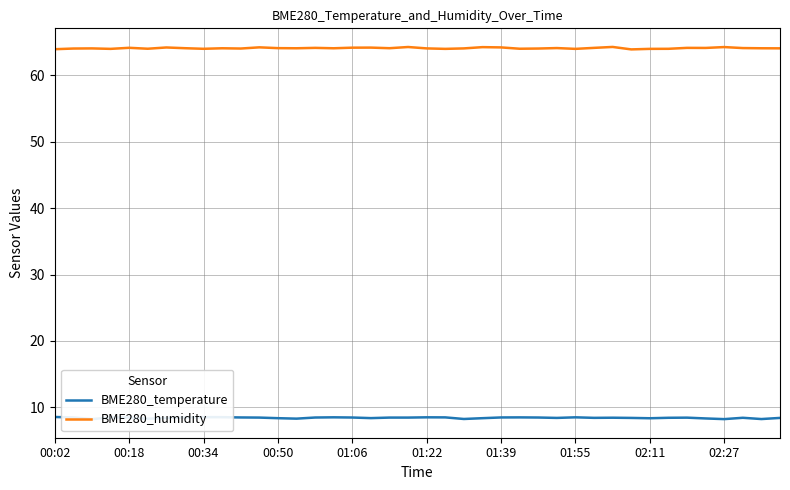

Reading left to right, transcribe all the data shown in this chart.

BME280_temperature: 8.6	8.5	8.2	8.5	8.5	8.3	8.4	8.5	8.5	8.5	8.5	8.5	8.4	8.3	8.5	8.5	8.5	8.4	8.5	8.5	8.5	8.5	8.2	8.4	8.5	8.5	8.5	8.4	8.5	8.4	8.4	8.4	8.4	8.4	8.4	8.3	8.2	8.4	8.2	8.4
BME280_humidity: 64.0	64.1	64.1	64.0	64.2	64.0	64.2	64.1	64.0	64.1	64.1	64.2	64.1	64.1	64.2	64.1	64.2	64.2	64.1	64.3	64.1	64.0	64.1	64.3	64.2	64.0	64.1	64.1	64.0	64.2	64.3	63.9	64.0	64.0	64.2	64.2	64.3	64.1	64.1	64.1